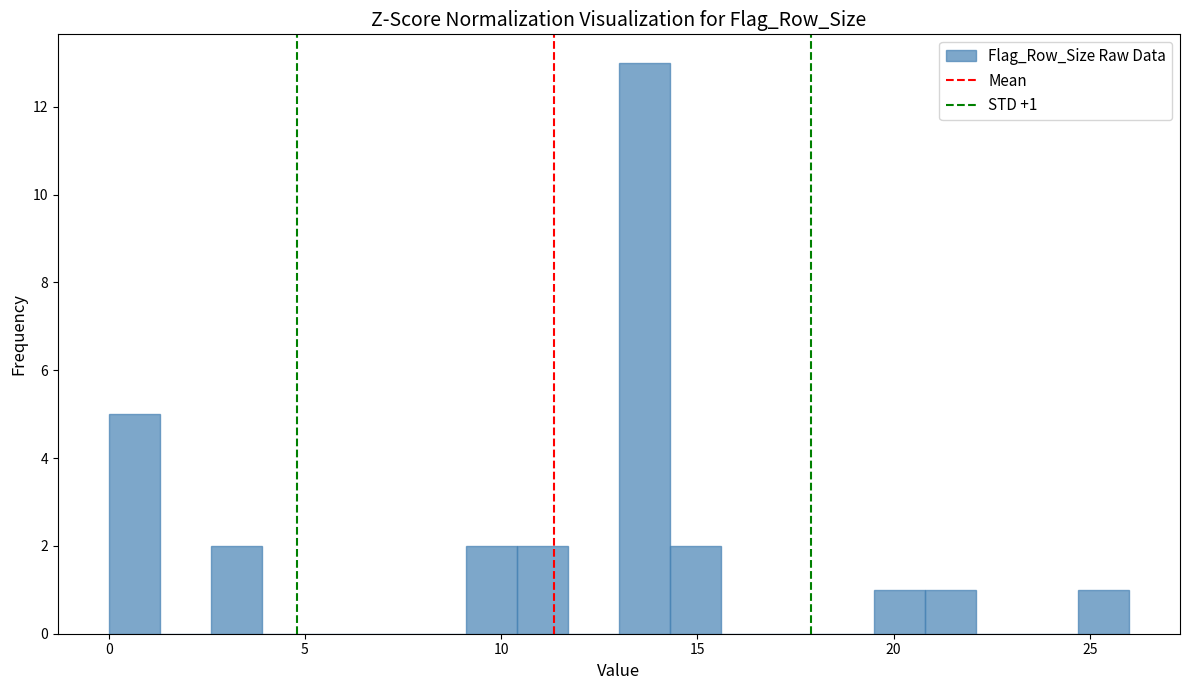

Around what value on the x-axis is the tallest bar? Give the approximate position of its centre, as read against the axis.

13.5